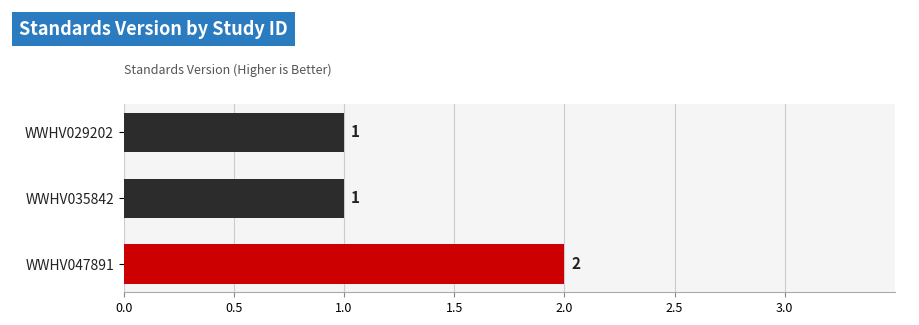

The value at WWHV047891 is 1. True or false?

False